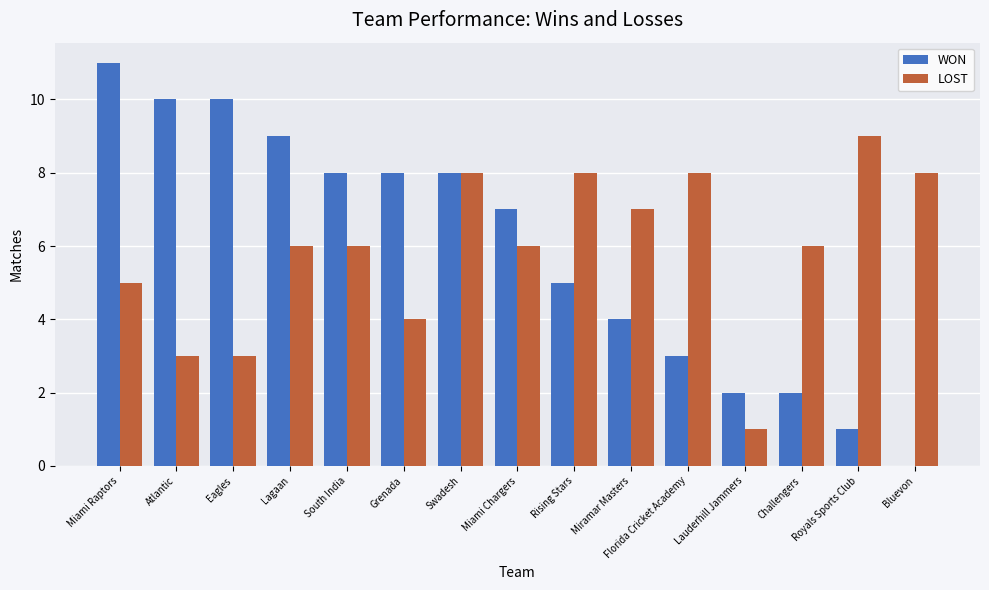

What are all the series names shown in the legend?

WON, LOST